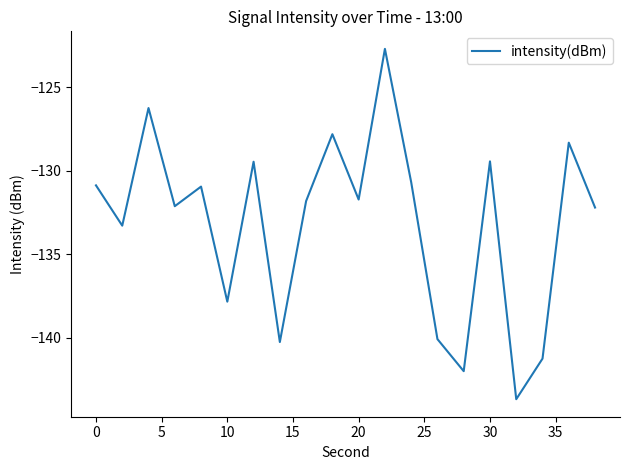

What is the greatest value displayed?

-122.7